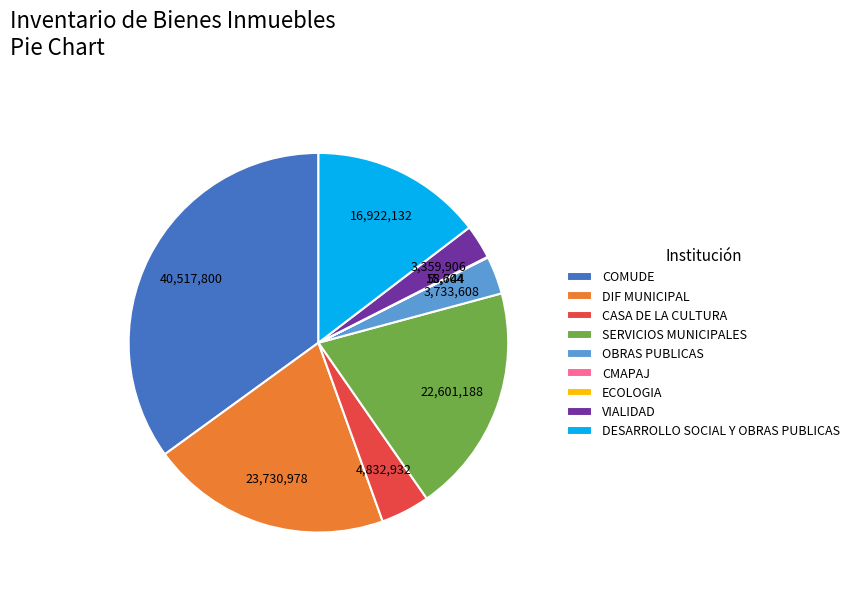

Combined, do VIALIDAD and DESARROLLO SOCIAL Y OBRAS PUBLICAS account for over 50%?

No